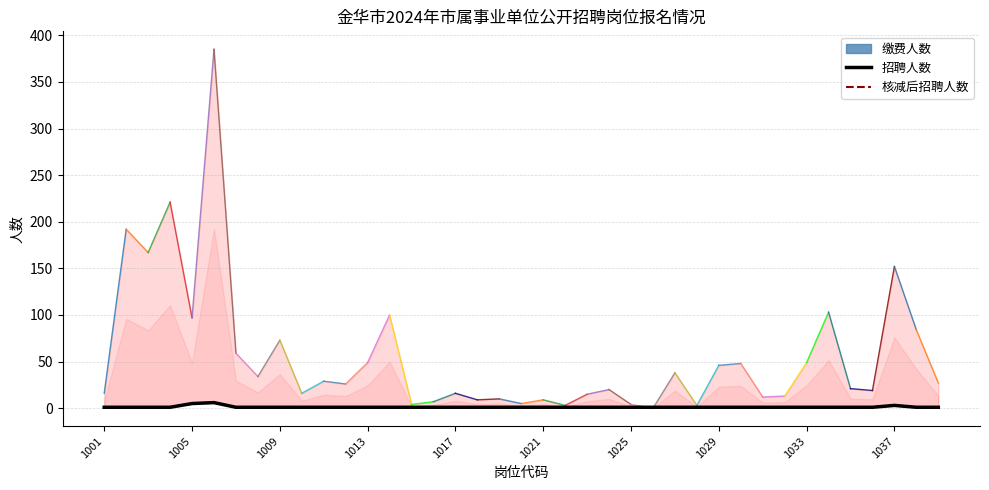

What position from the left is 37?

38